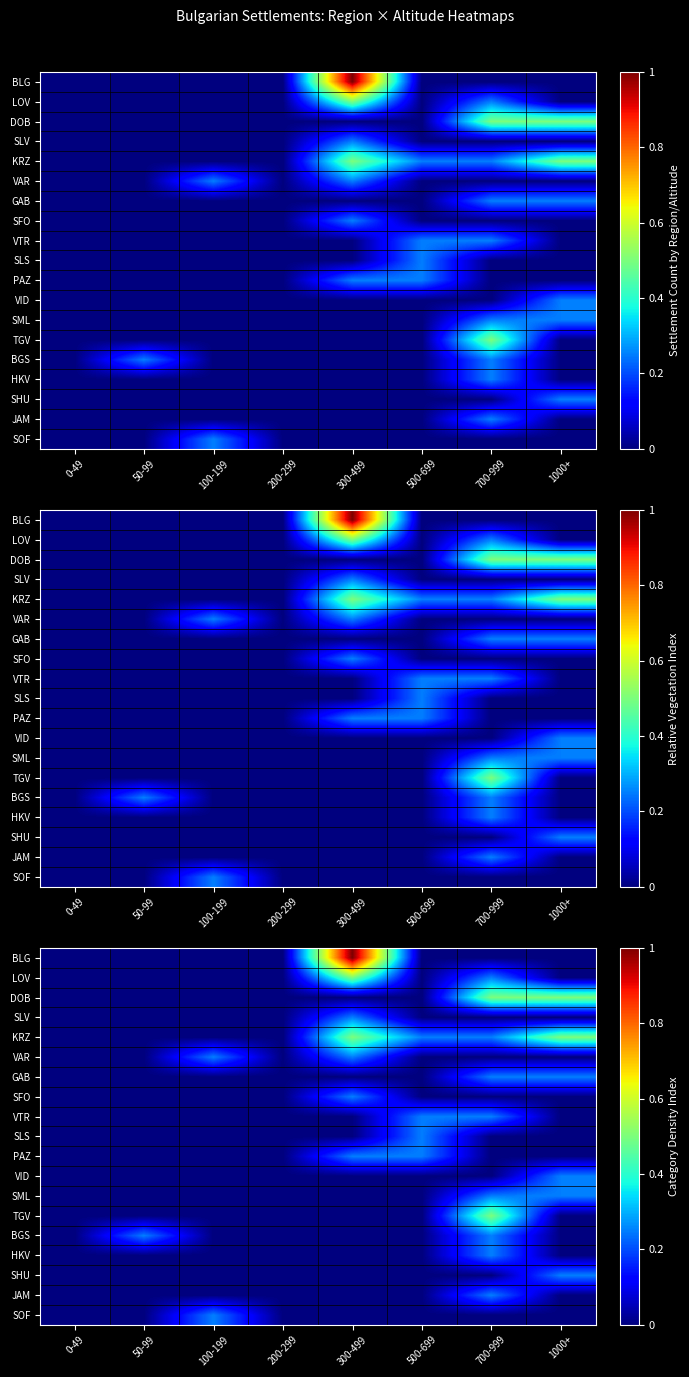

How many values in the GAB series exceed 0?

2